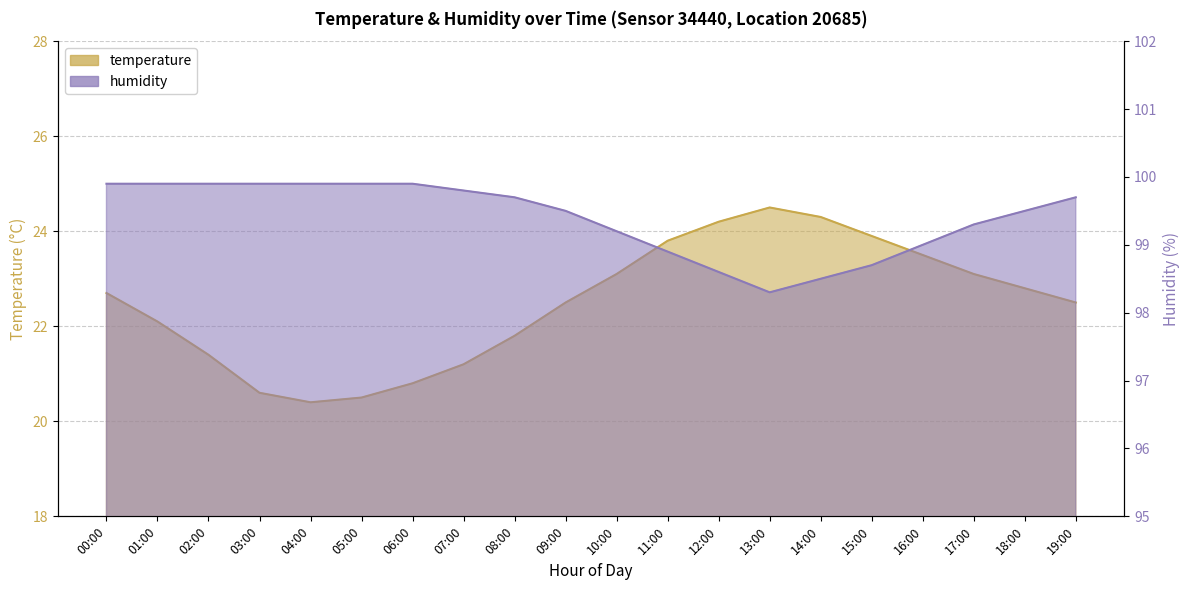

What is the minimum value for humidity?

98.3